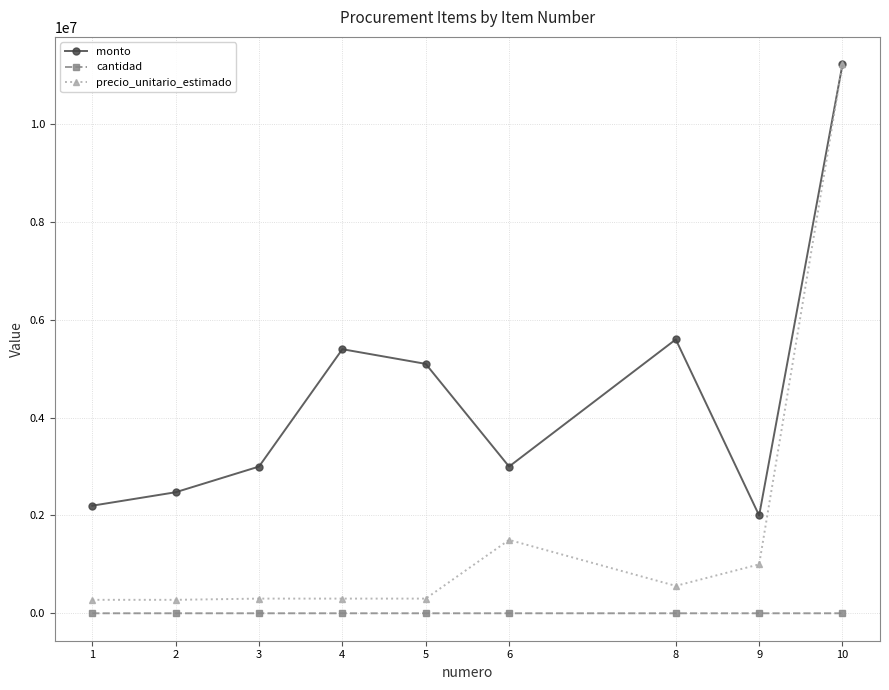

True or false: monto has a value of 2691040 at 9.

False